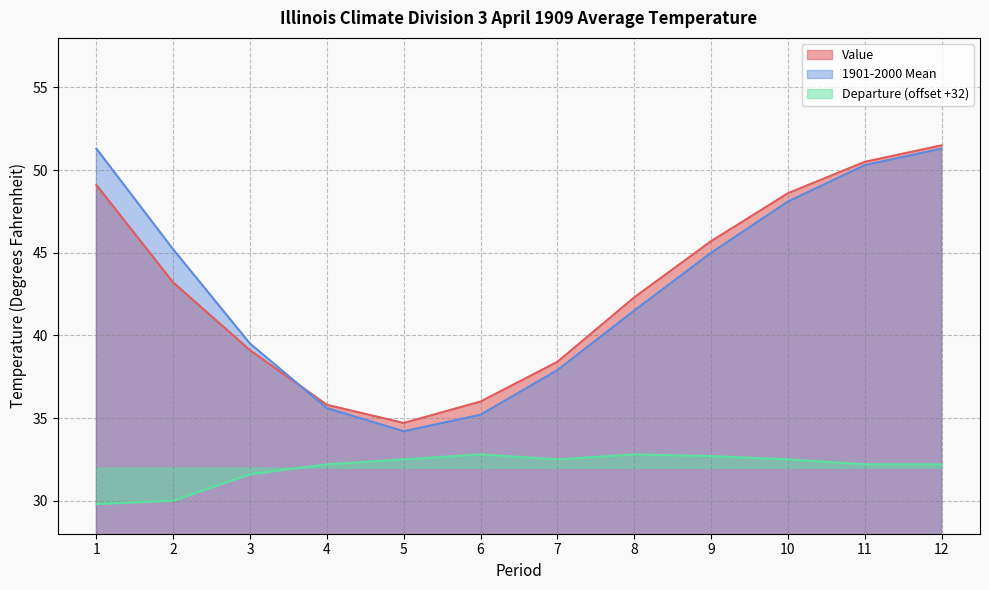

What is the total value across all series at 12?

135.0